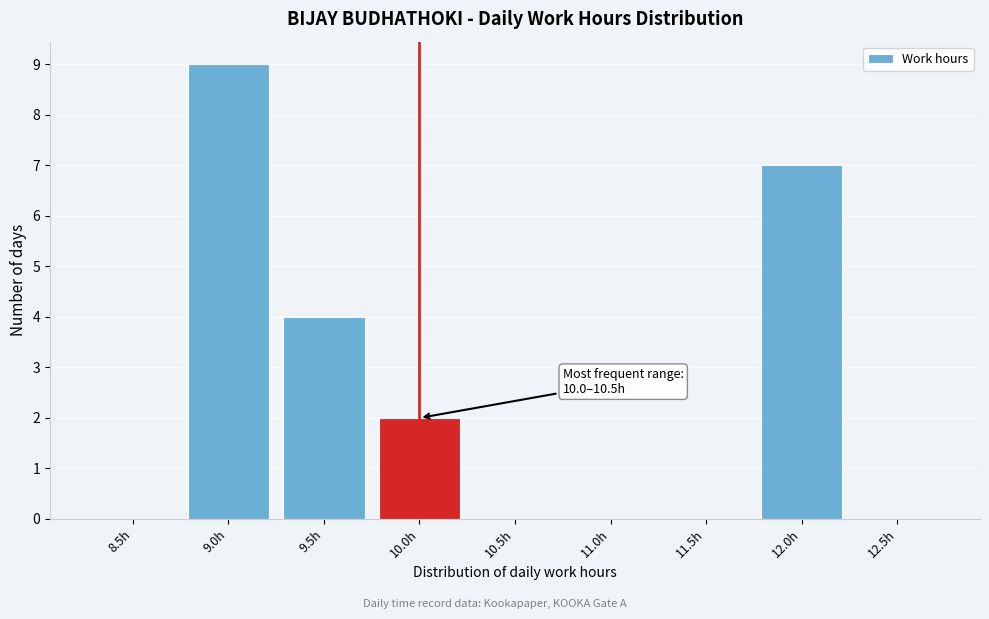

Reading left to right, extract all data points from this chart.

8.5h=0	9.0h=9	9.5h=4	10.0h=2	10.5h=0	11.0h=0	11.5h=0	12.0h=7	12.5h=0